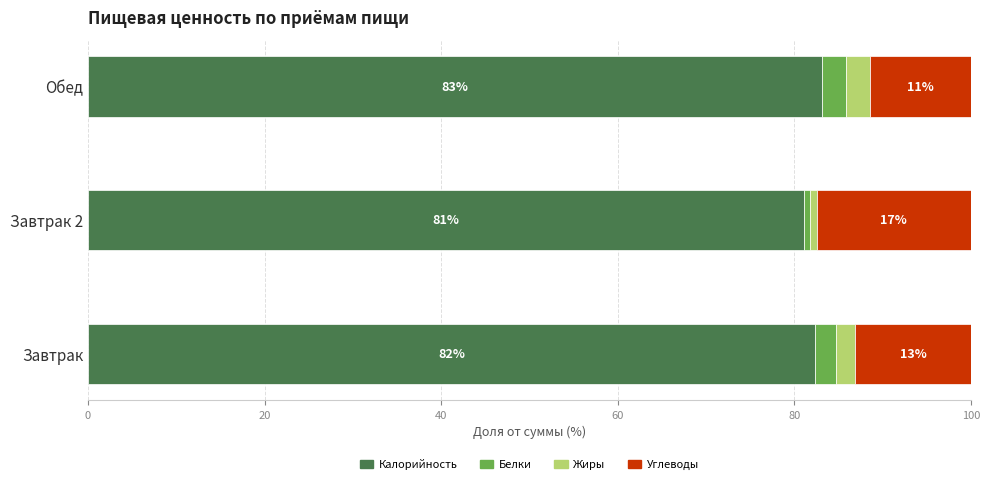

True or false: Калорийность has a value of 113.6 at Завтрак 2.

False